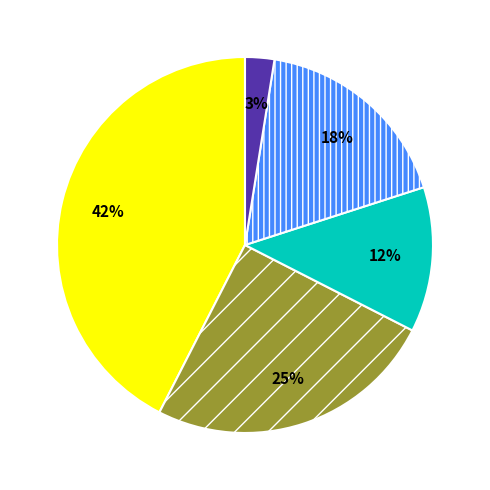

Does any single category account for the majority?

No